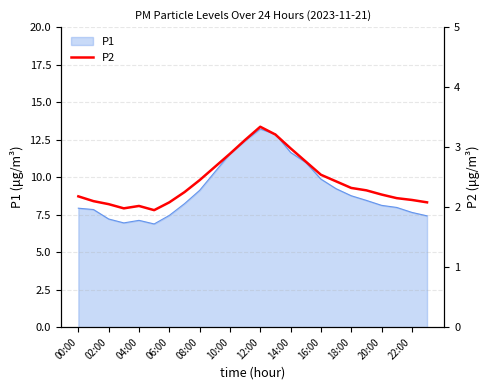

How many points are higher than both their immediate neighbors (excluding endpoints)?

2